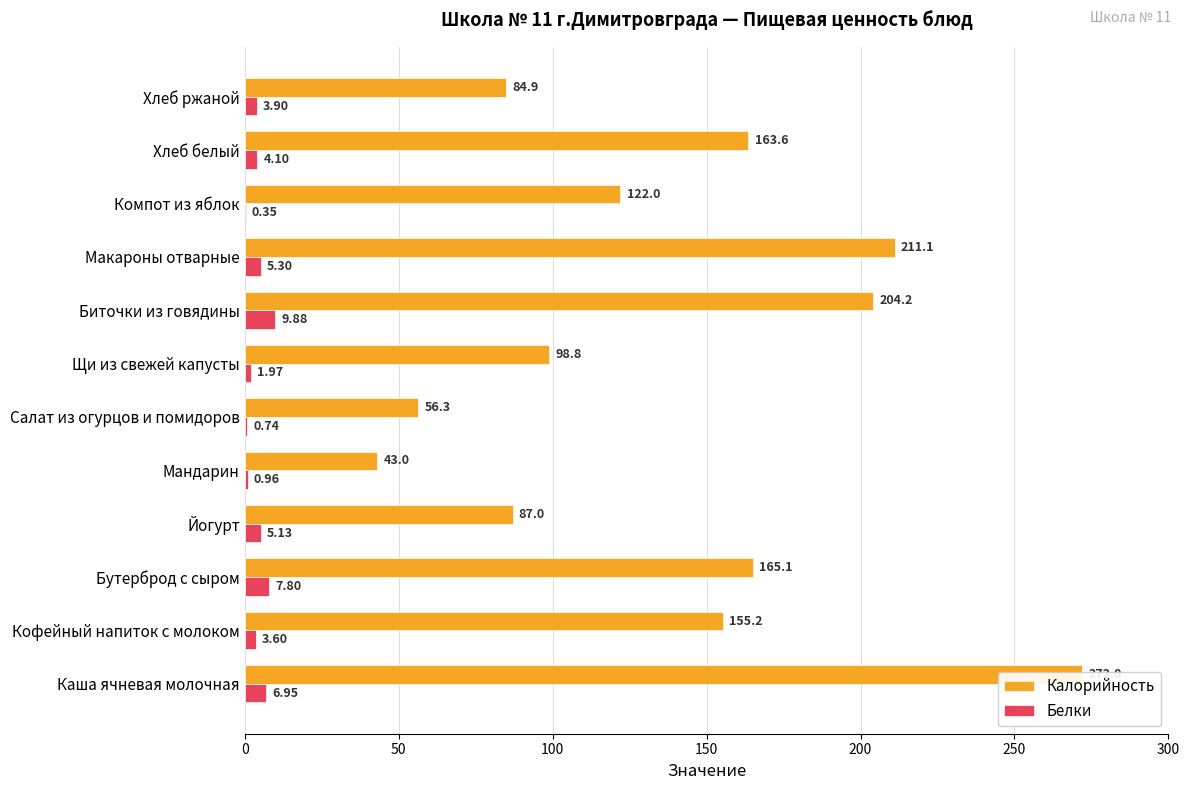

Is it true that Калорийность equals 338.1 at Биточки из говядины?

False